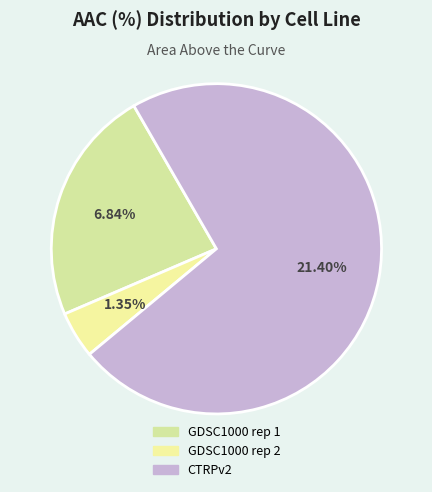

What is the largest slice in the pie chart?

CTRPv2